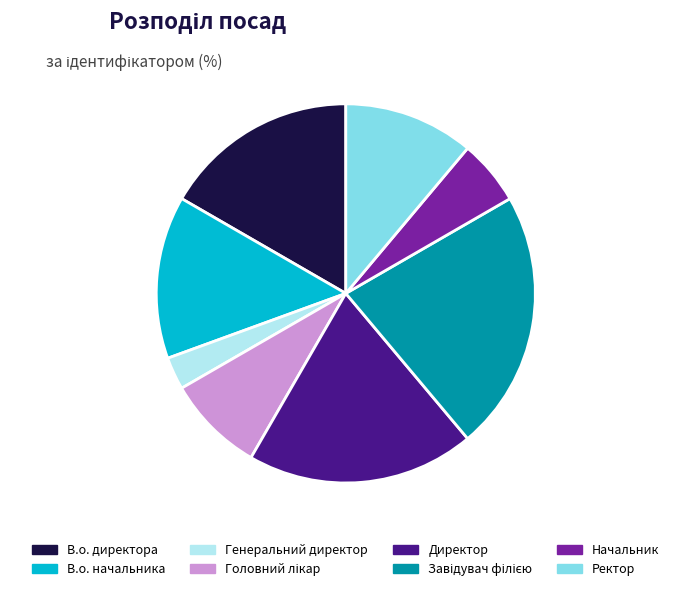

Is В.о. директора the majority of the pie?

No